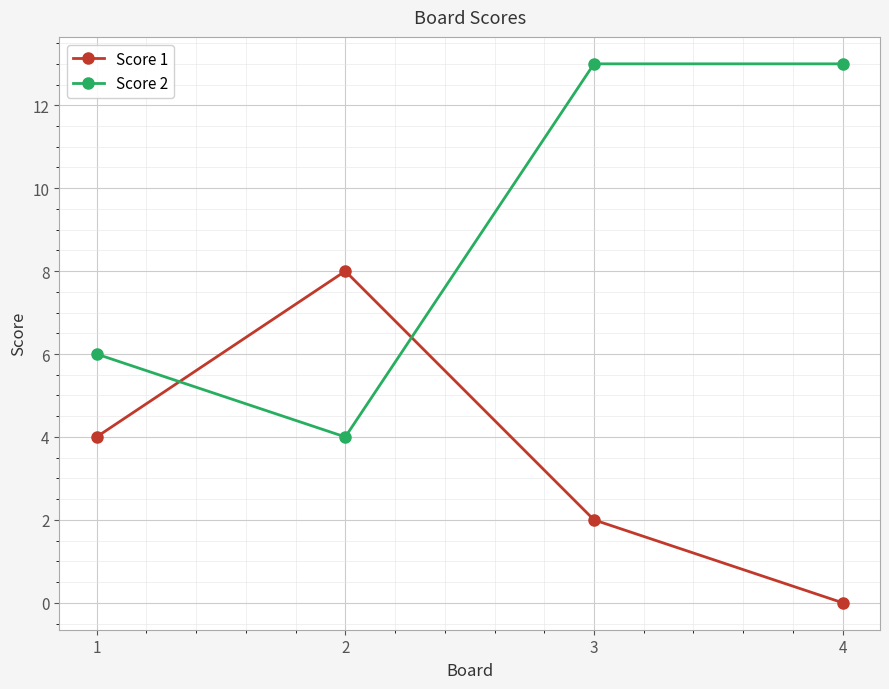

Reading left to right, extract all data points from this chart.

Score 1: 4	8	2	0
Score 2: 6	4	13	13